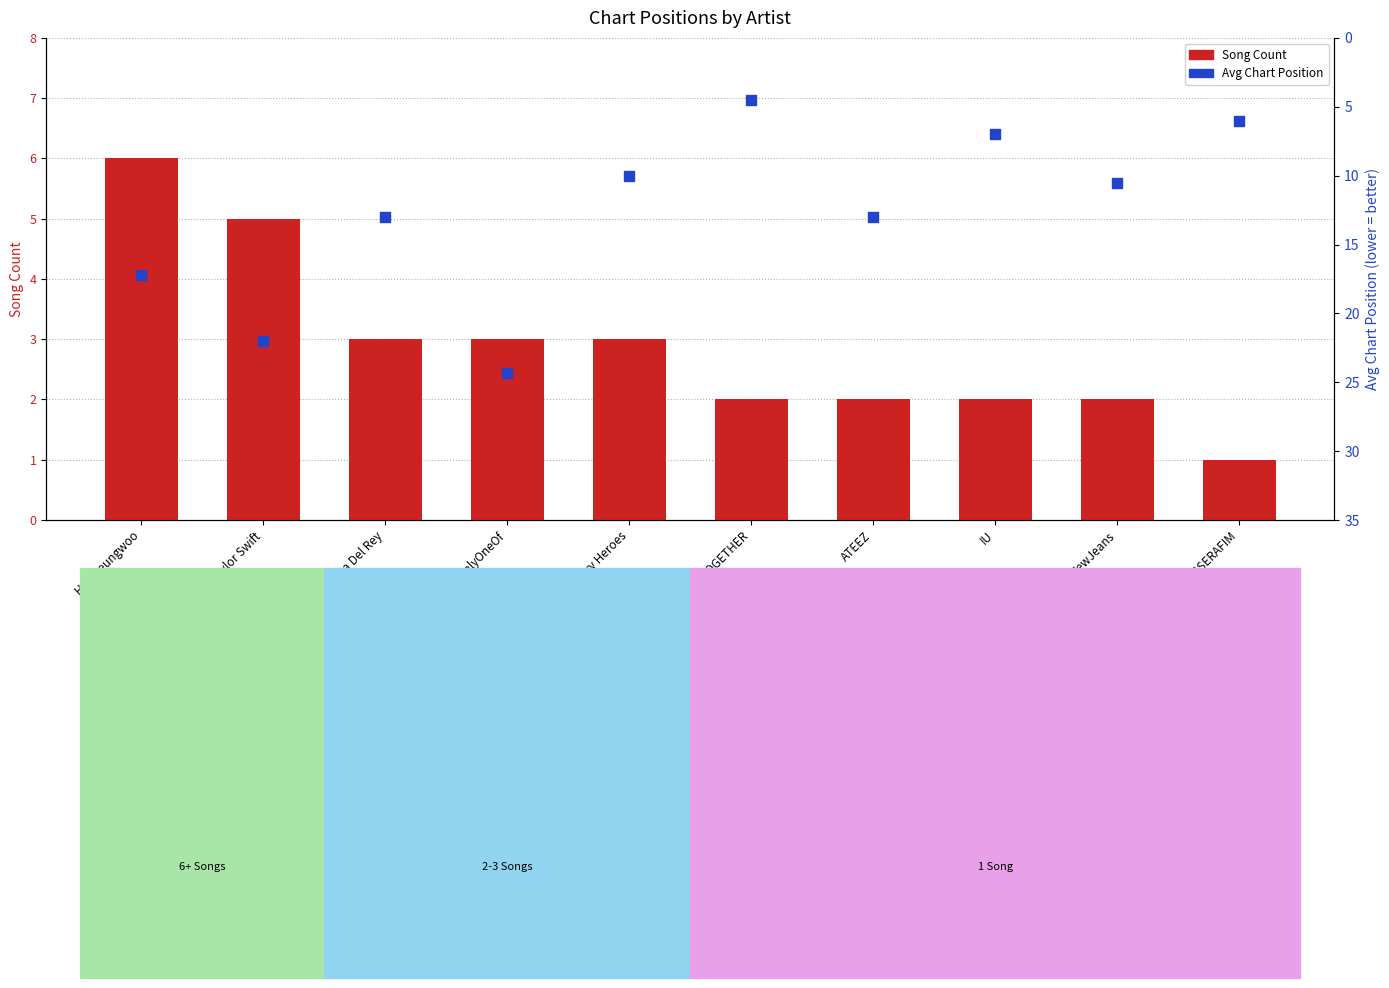

What are all the series names shown in the legend?

Song Count, Avg Chart Position